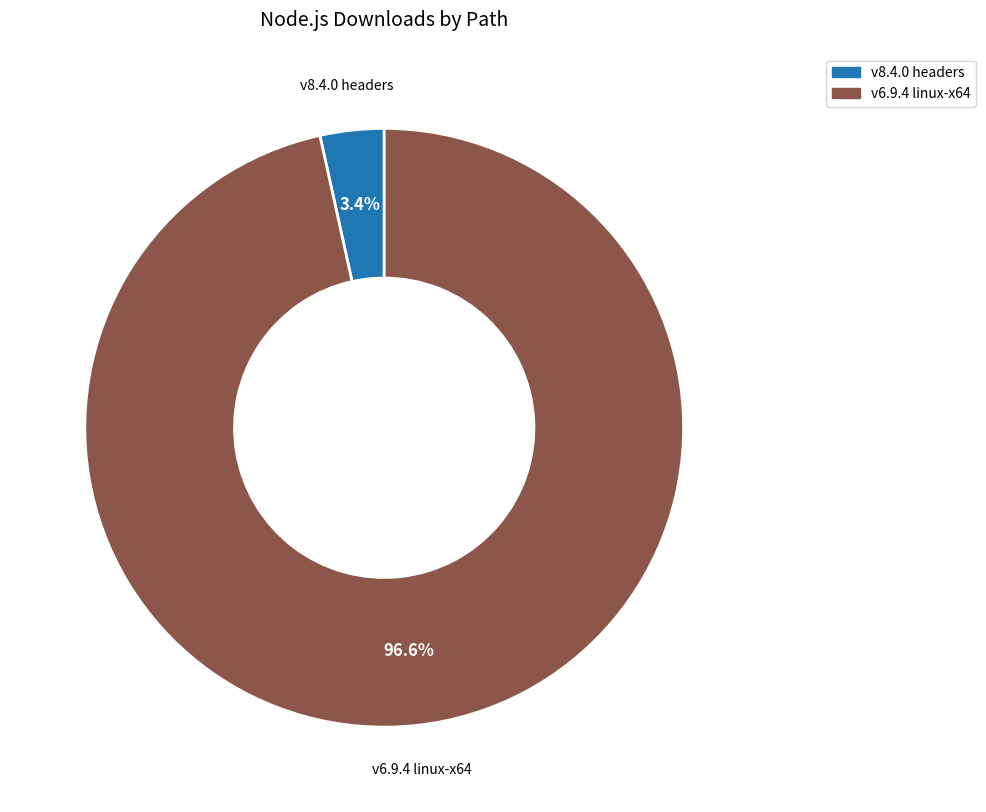

To the nearest percent, what percentage of the pie is v6.9.4 linux-x64?

97%